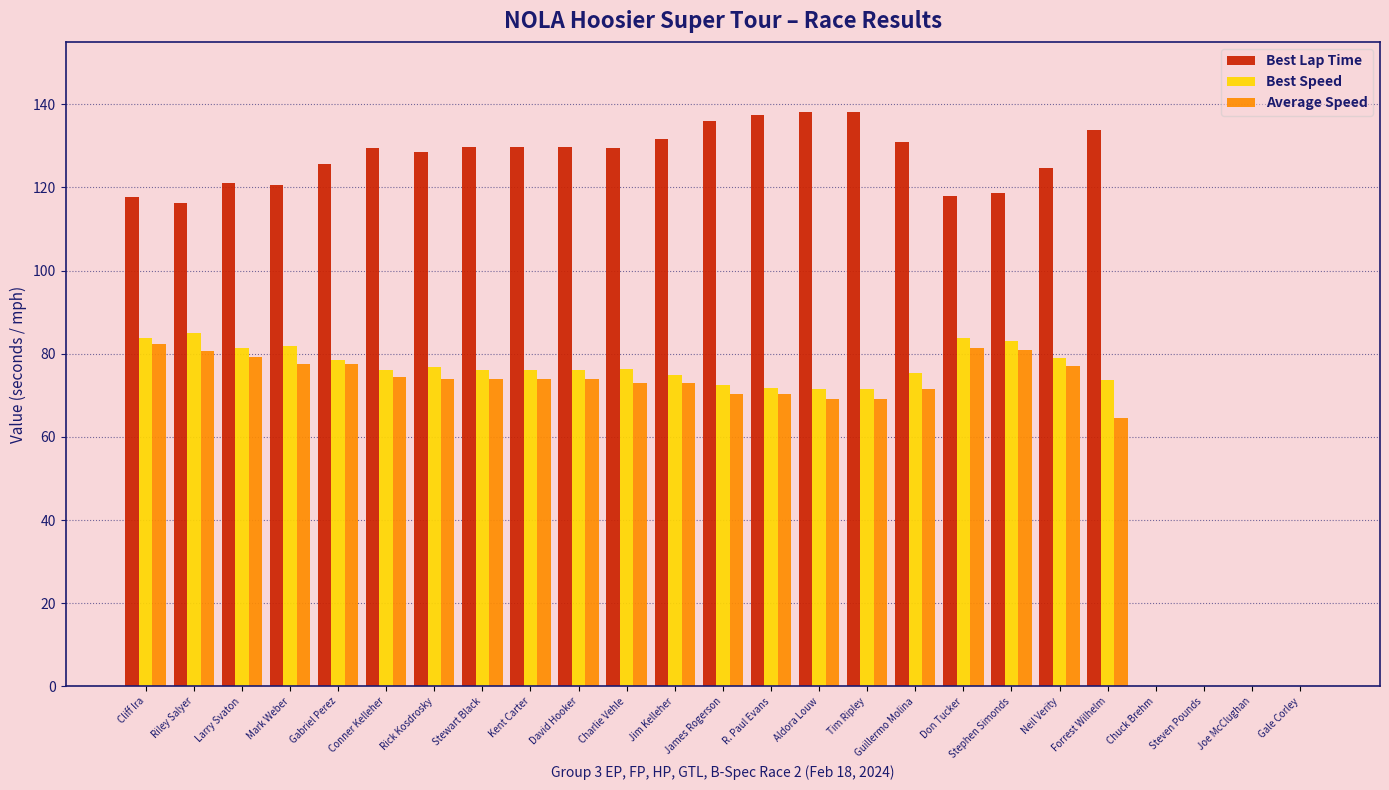

What is the sum of all Best Speed values?

1624.8